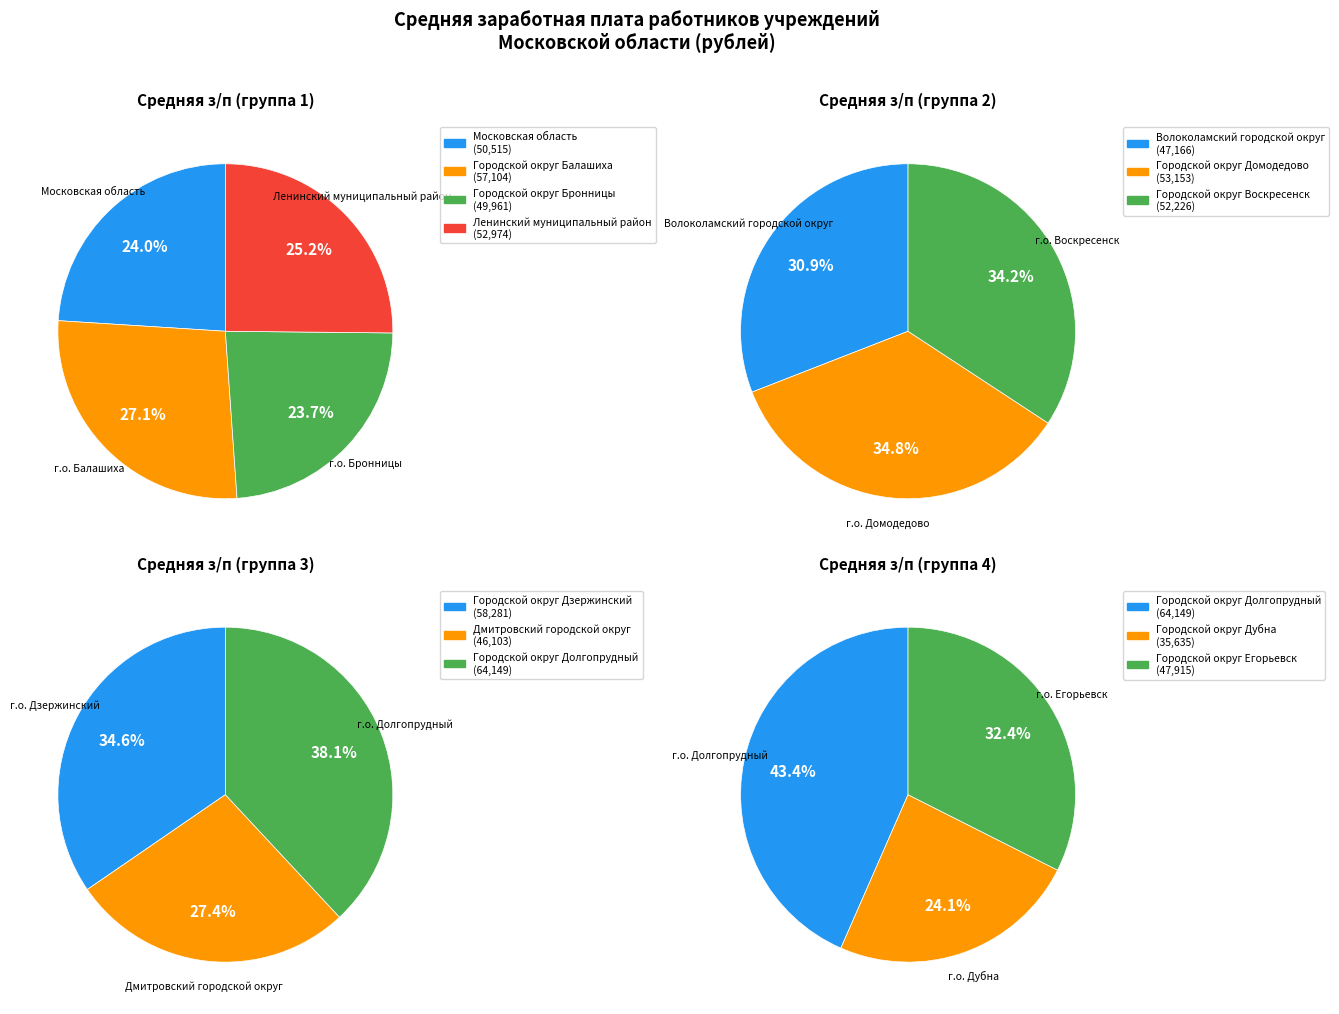

What is the smallest slice in the pie chart?

Городской округ Дубна